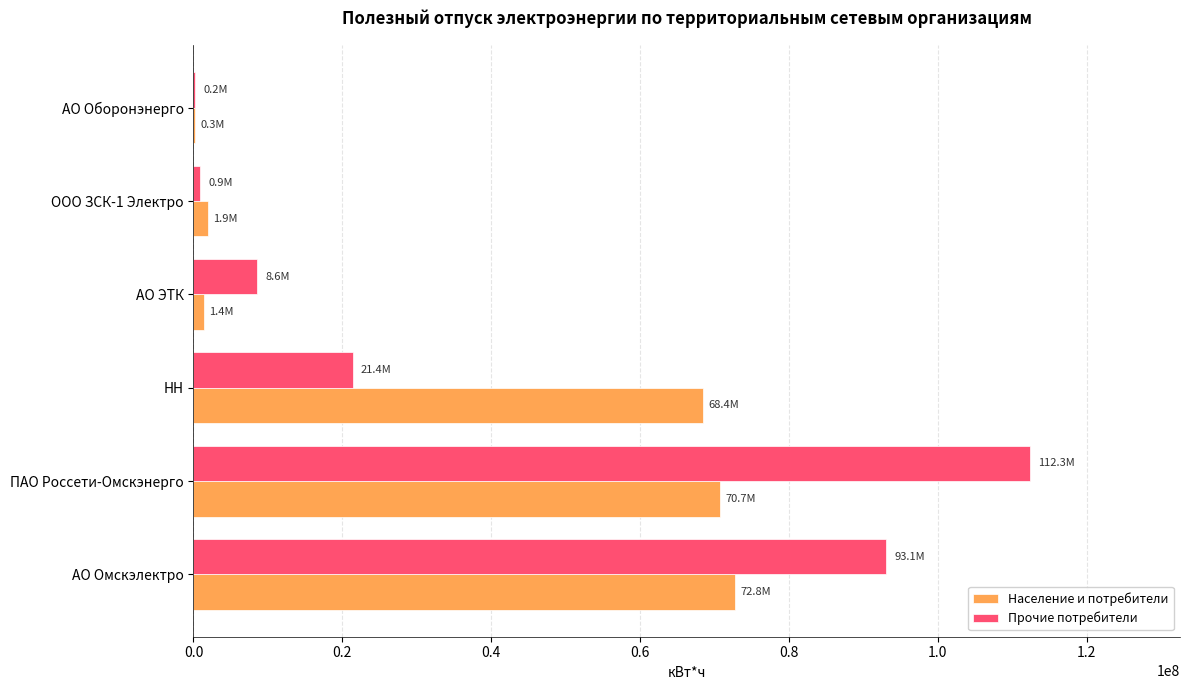

What are all the series names shown in the legend?

Население и потребители, Прочие потребители